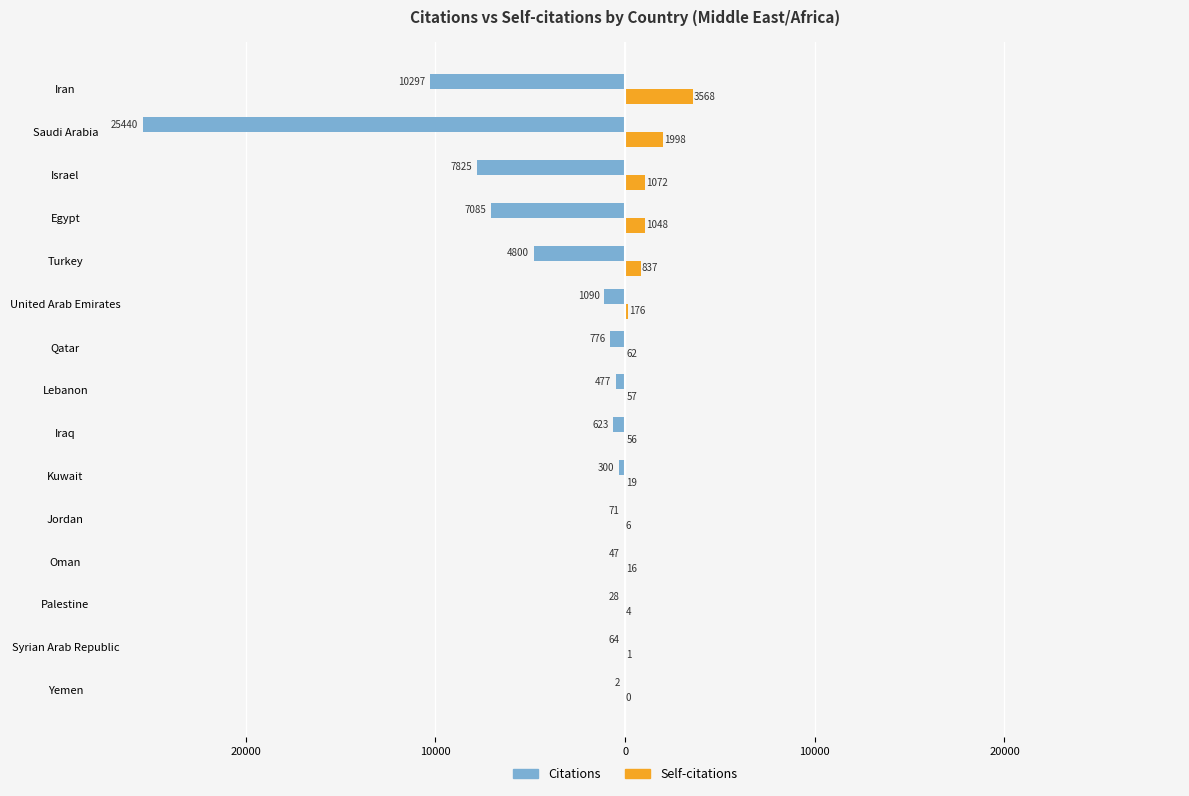

What are all the series names shown in the legend?

Citations, Self-citations